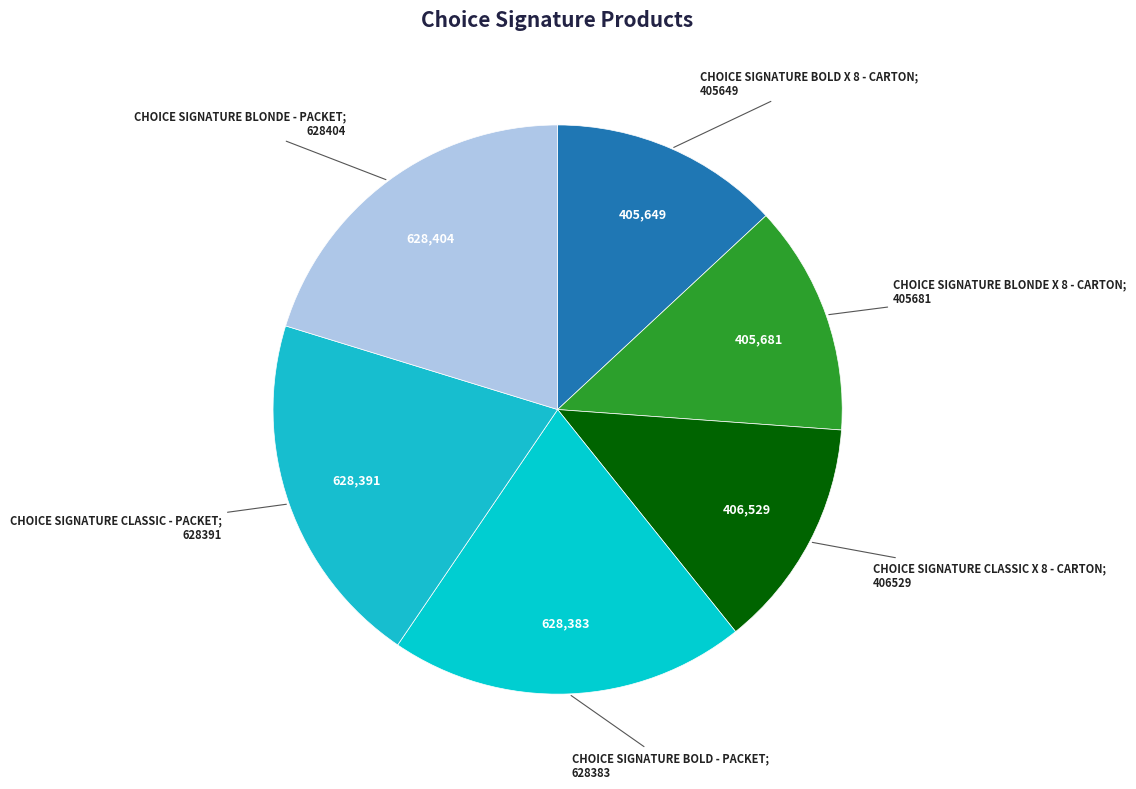

Rank the categories by value from highest to lowest.

CHOICE SIGNATURE BLONDE - PACKET, CHOICE SIGNATURE CLASSIC - PACKET, CHOICE SIGNATURE BOLD - PACKET, CHOICE SIGNATURE CLASSIC X 8 - CARTON, CHOICE SIGNATURE BLONDE X 8 - CARTON, CHOICE SIGNATURE BOLD X 8 - CARTON